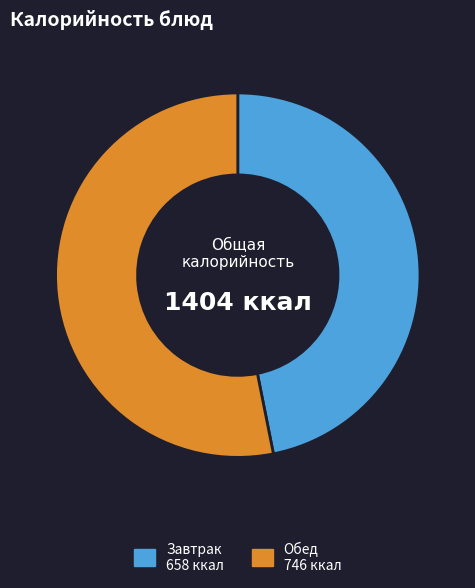

Is there any slice that represents more than half of the pie?

Yes